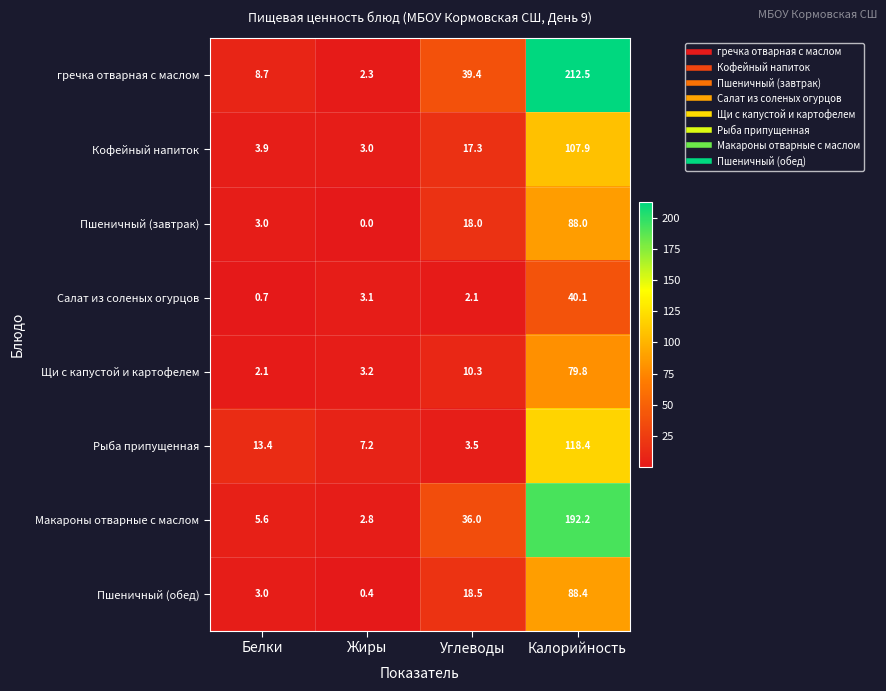

At which label does Салат из соленых огурцов reach its peak?

Калорийность